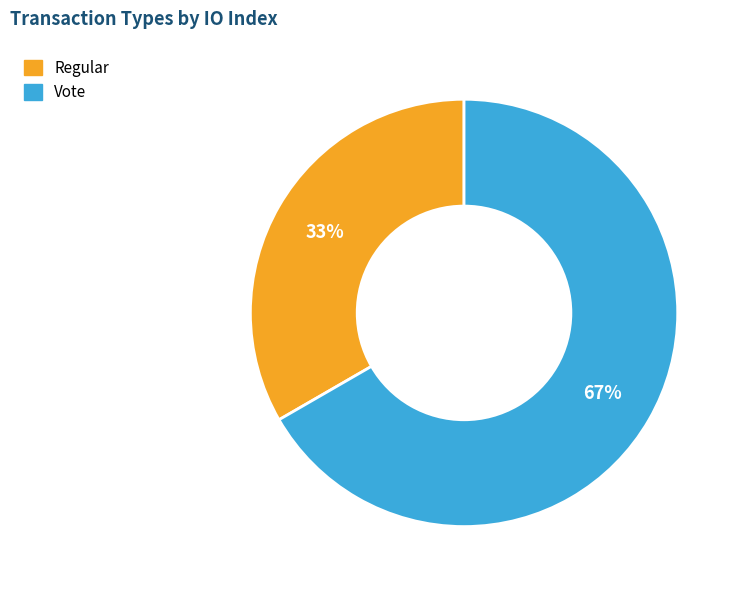

To the nearest percent, what is the average slice percentage?

50%